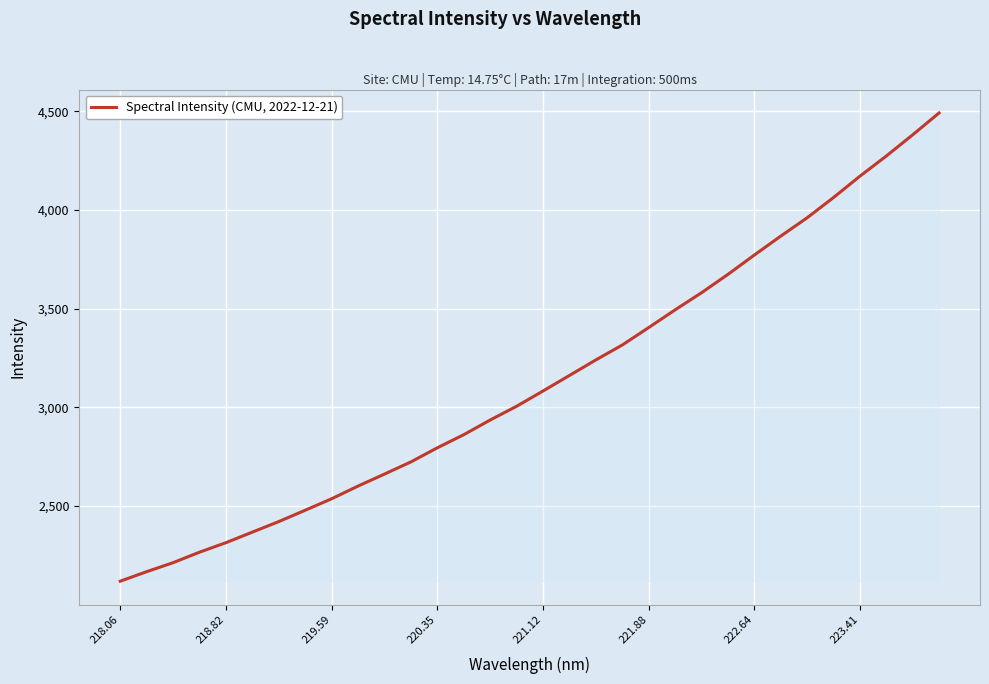

How many categories are shown in the chart?

32